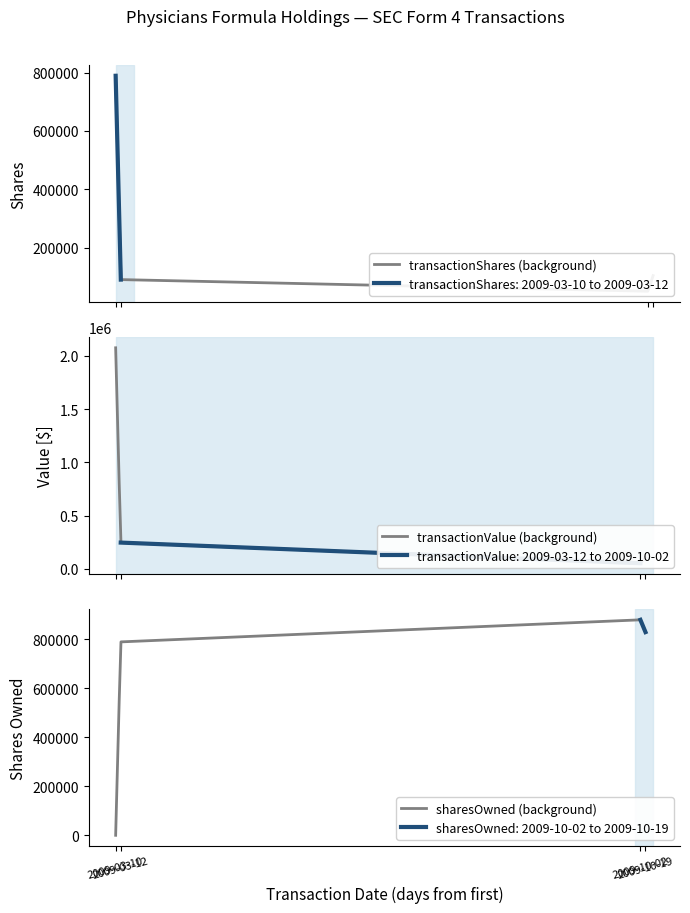

Which series changed the most between 2009-03-10 and 2009-10-19?

transactionValue